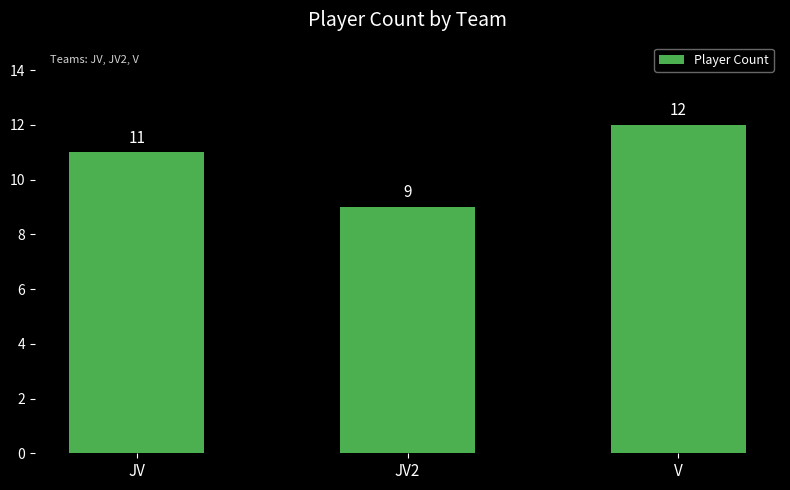

What is the change in value from JV2 to V?

+3